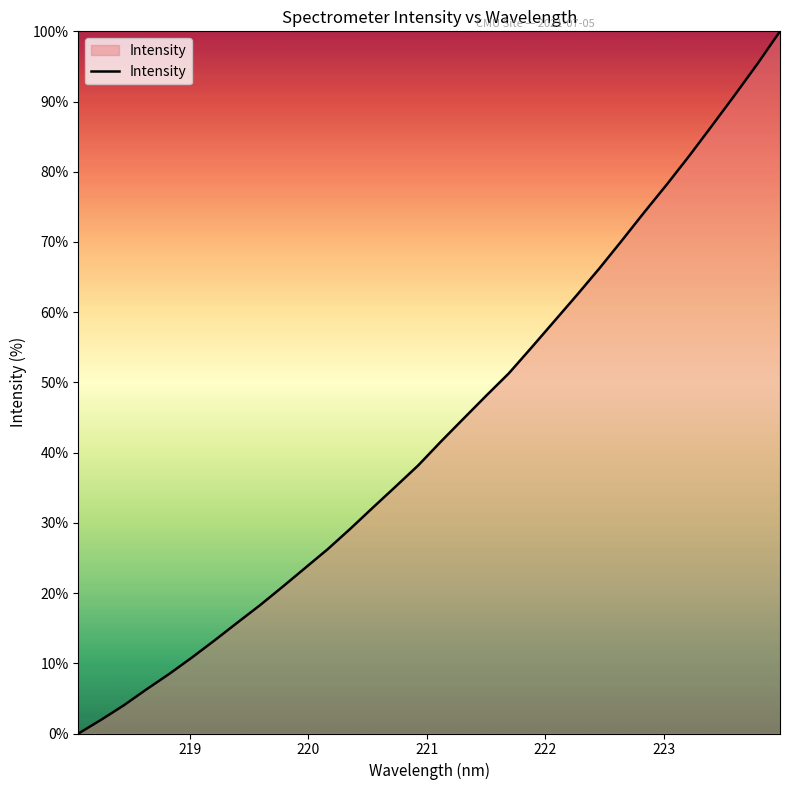

What is the difference between the maximum and minimum values?

100.0